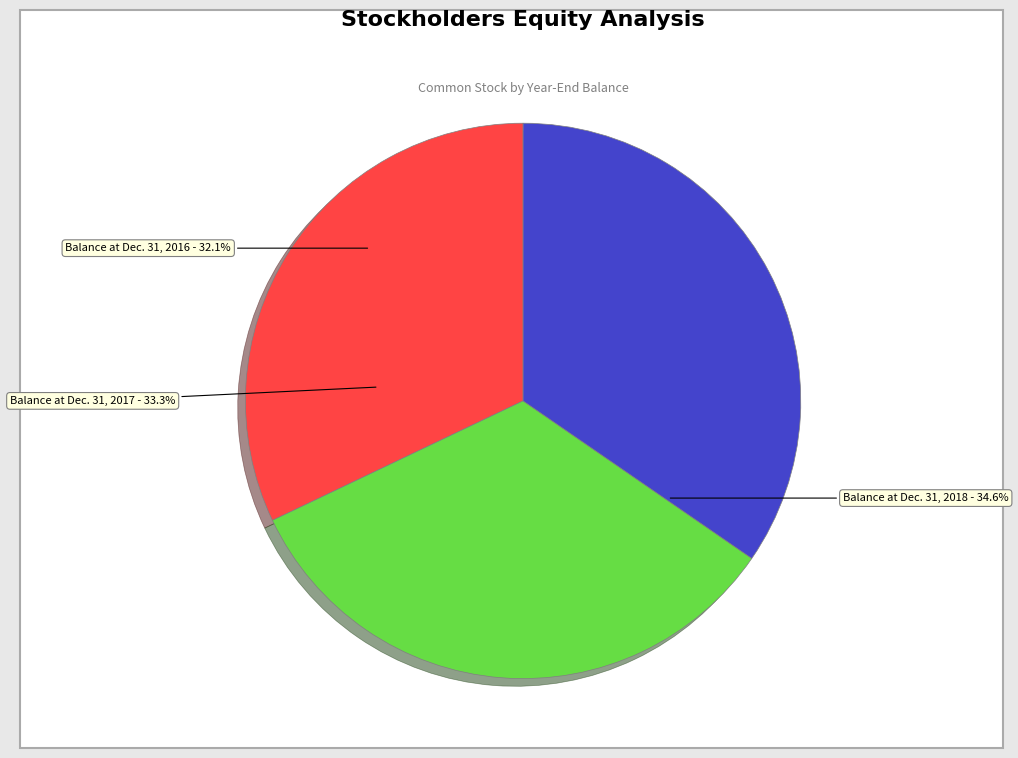

Is there any slice that represents more than half of the pie?

No